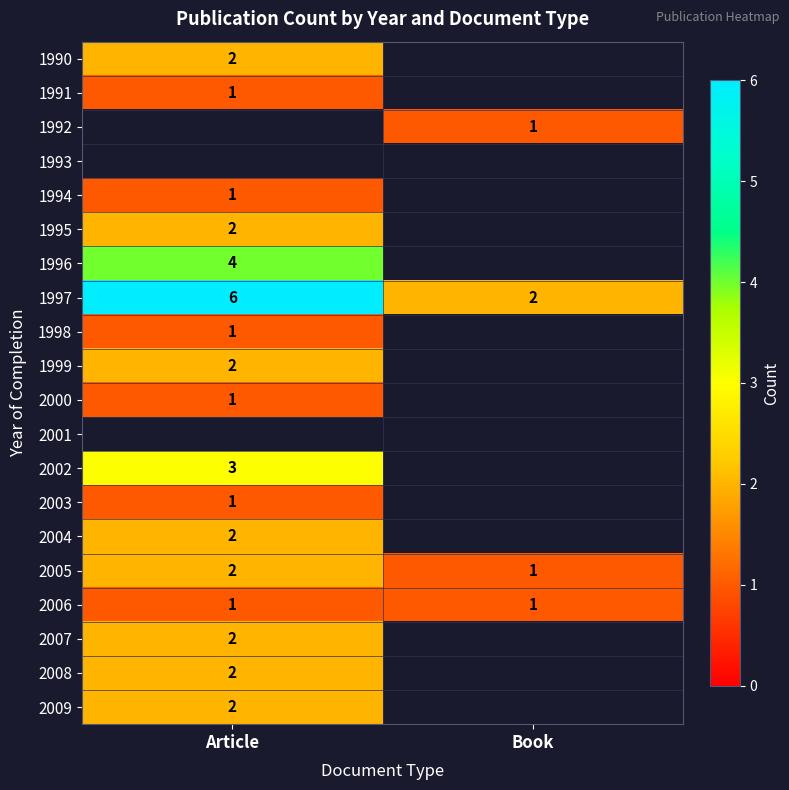

Which category has the highest value in the 2005 series?

Article